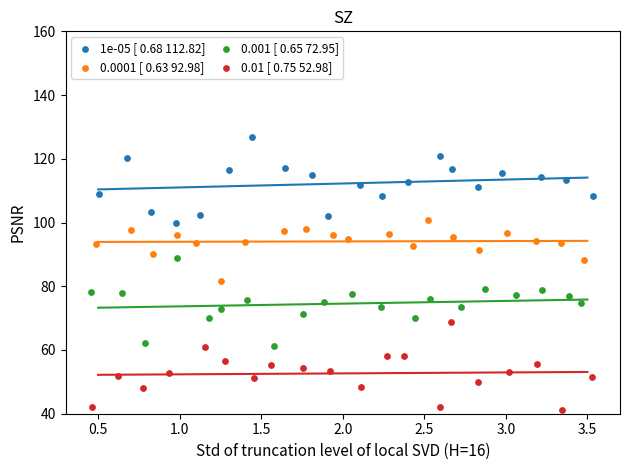

What are all the series names shown in the legend?

1e-05 [ 0.68 112.82], 0.0001 [ 0.63 92.98], 0.001 [ 0.65 72.95], 0.01 [ 0.75 52.98]